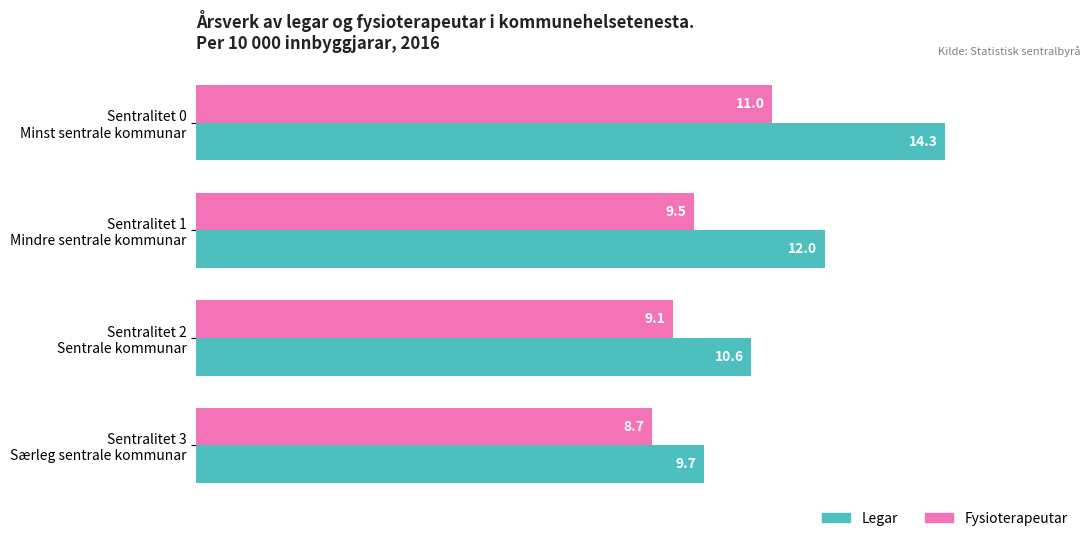

Where is Fysioterapeutar nearest to the value 9?

Sentralitet 2
Sentrale kommunar